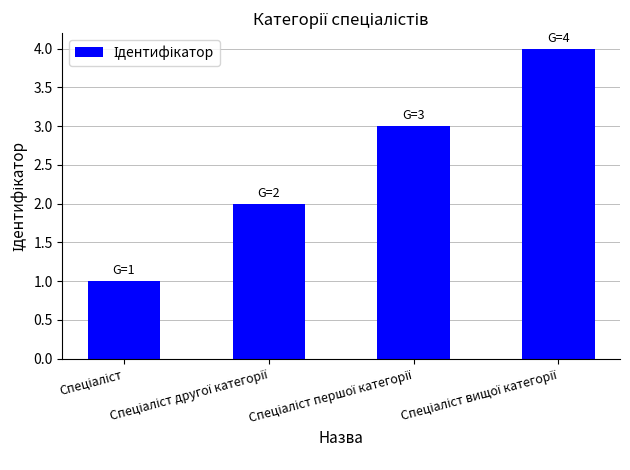

What is the greatest value displayed?

4